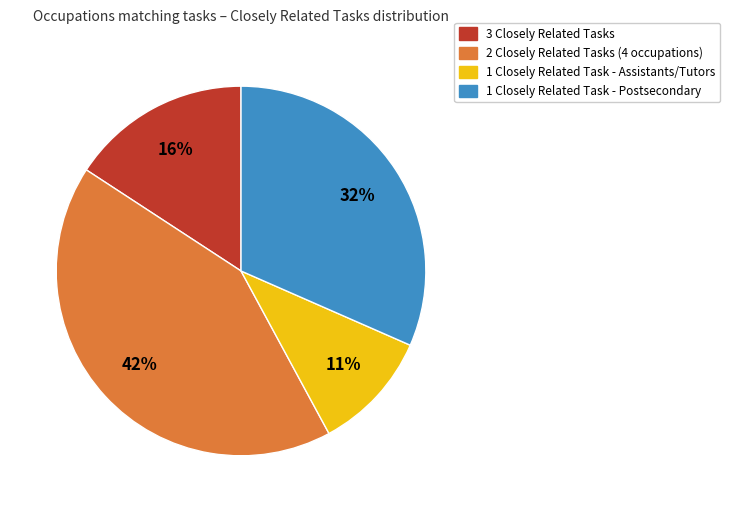

Count the number of slices in the pie.

4